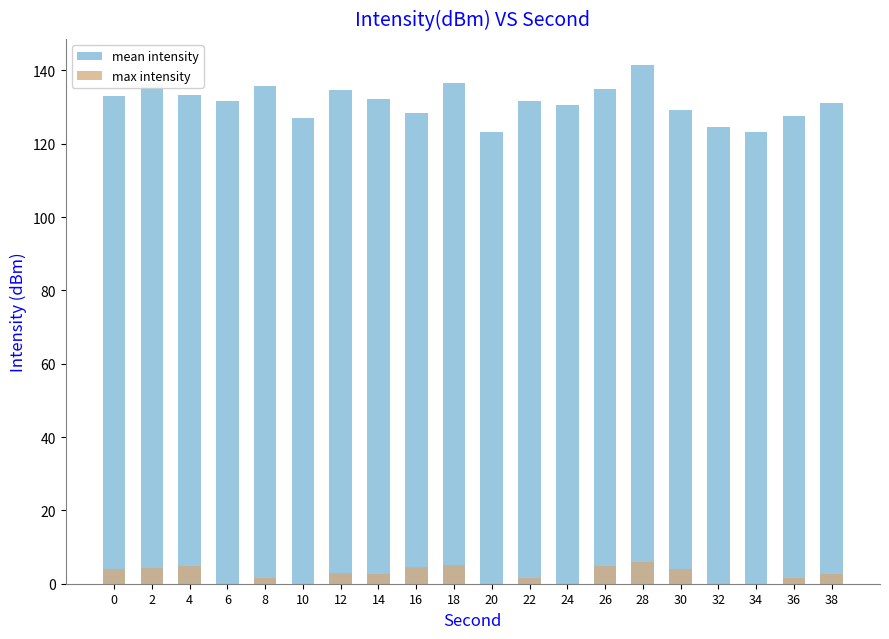

What is the difference between the mean intensity values at 12 and 32?

9.9